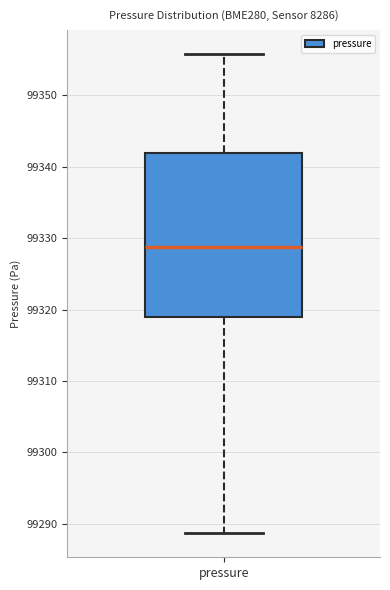

Where does the upper whisker of the box for pressure end on the y-axis? The values are not printed on the chart, so give them approximately, as read against the axis.

99356